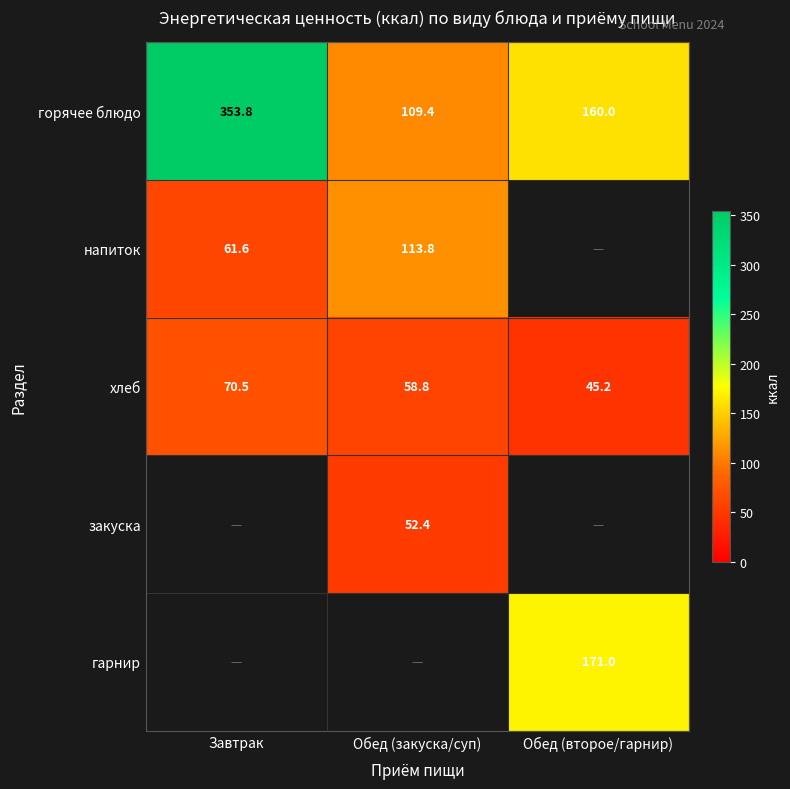

What is the maximum value for горячее блюдо?

353.8